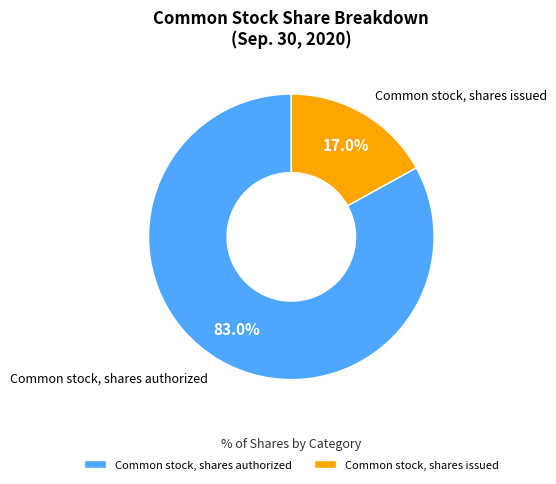

How many segments does this pie chart have?

2